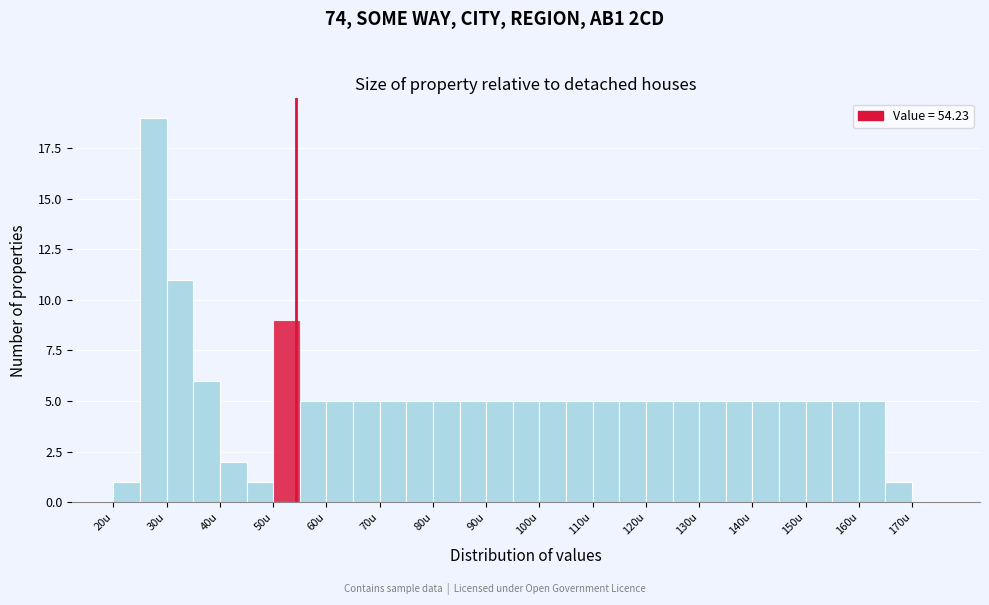

Which range on the x-axis has the tallest bar?

25 to 30